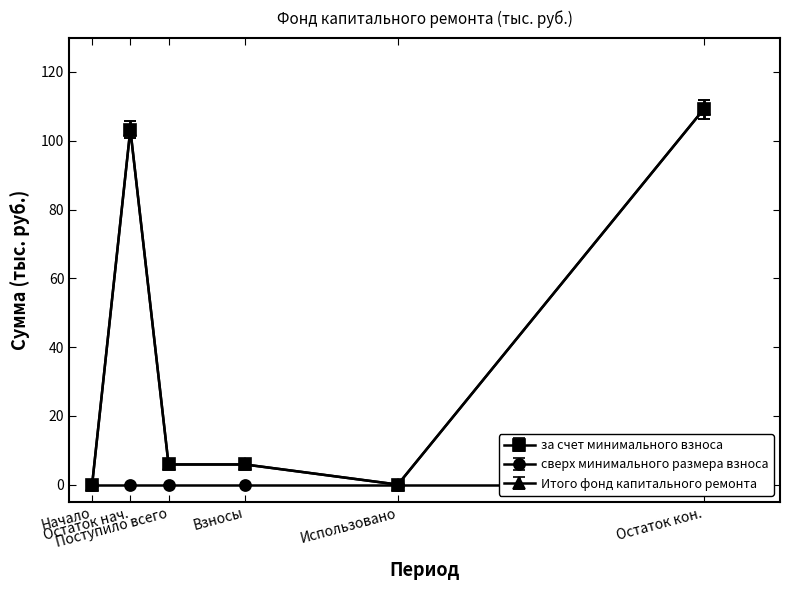

True or false: за счет минимального взноса has a value of 67.2 at Остаток нач..

False